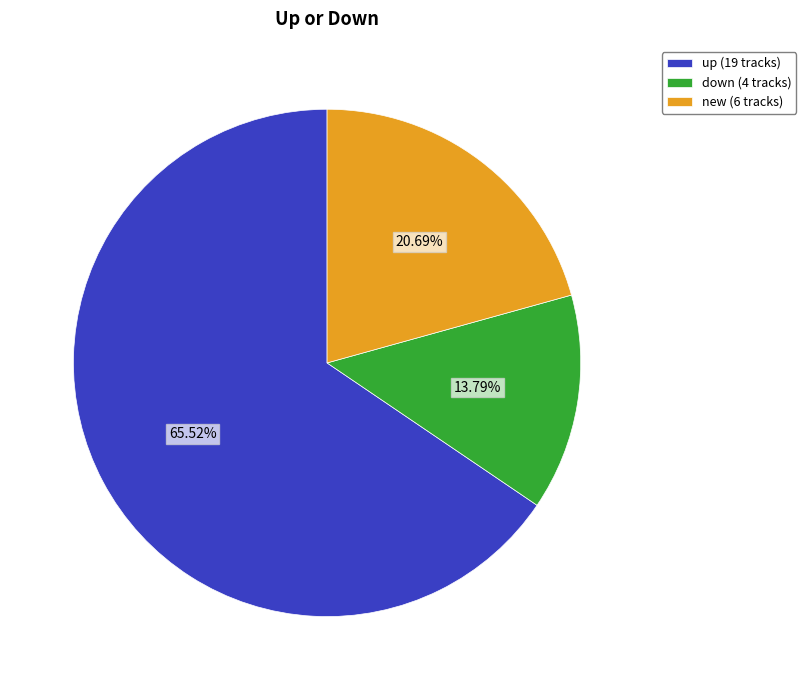

Combined, do down (4 tracks) and up (19 tracks) account for over 50%?

Yes